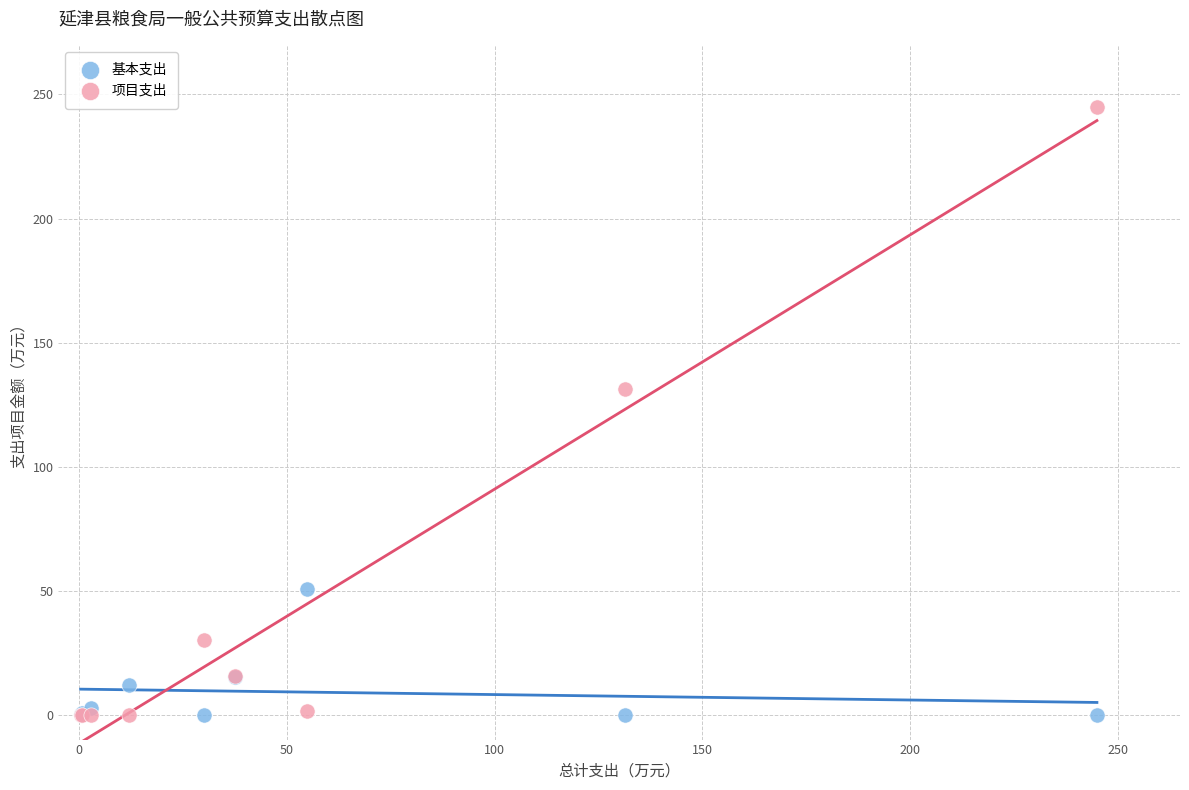

What is the X range (max minus min) for the scatter plot?

244.7